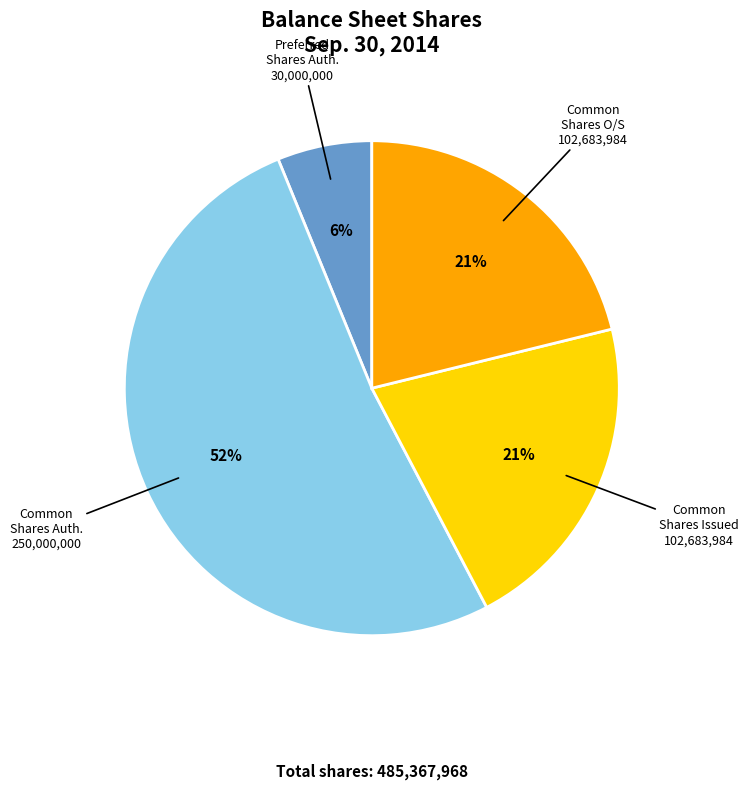

To the nearest percent, what is the average slice percentage?

25%